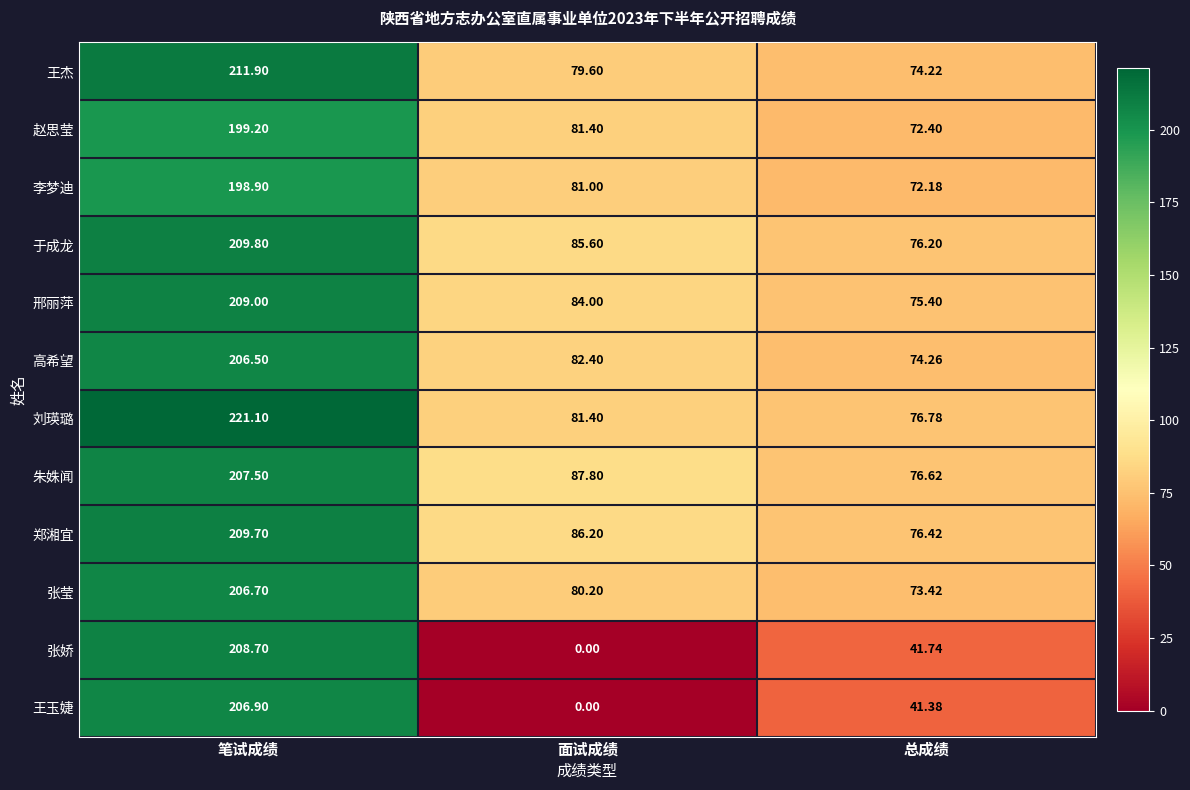

List the series in order of their peak value, lowest first.

李梦迪, 赵思莹, 高希望, 张莹, 王玉婕, 朱姝闻, 张娇, 邢丽萍, 郑湘宜, 于成龙, 王杰, 刘瑛璐